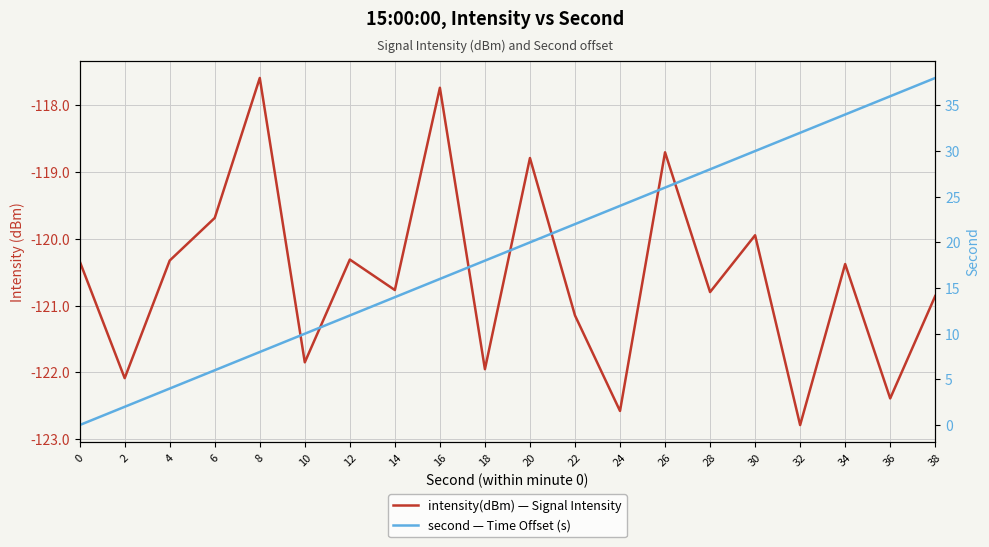

What is the difference between the second highest and second lowest values in the intensity(dBm) — Signal Intensity series?

4.8